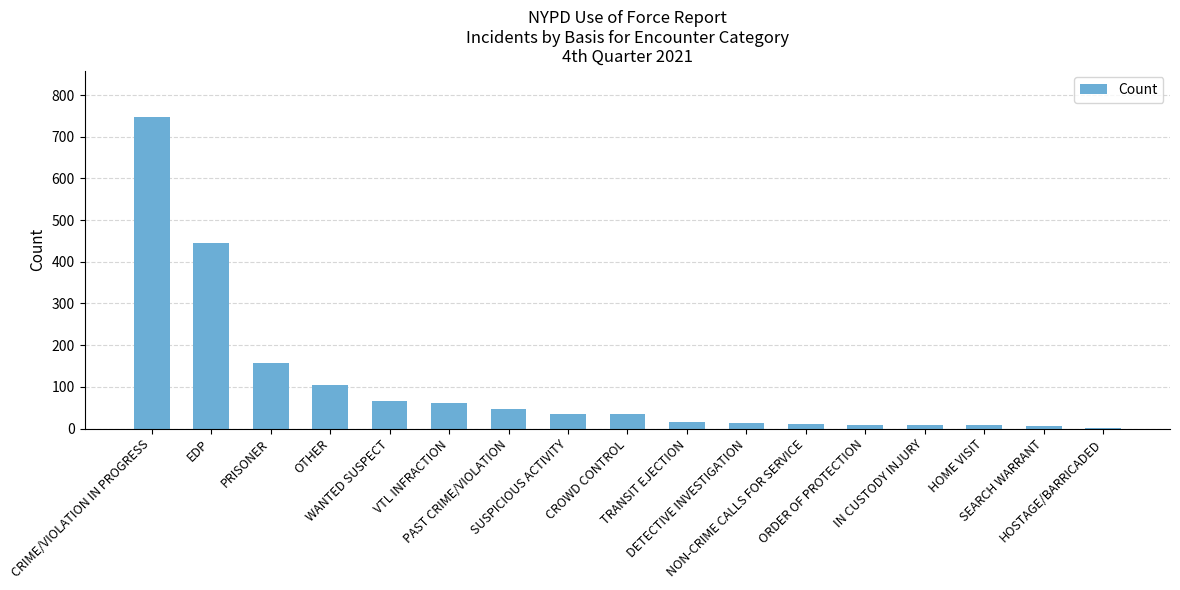

What is the greatest value displayed?

747